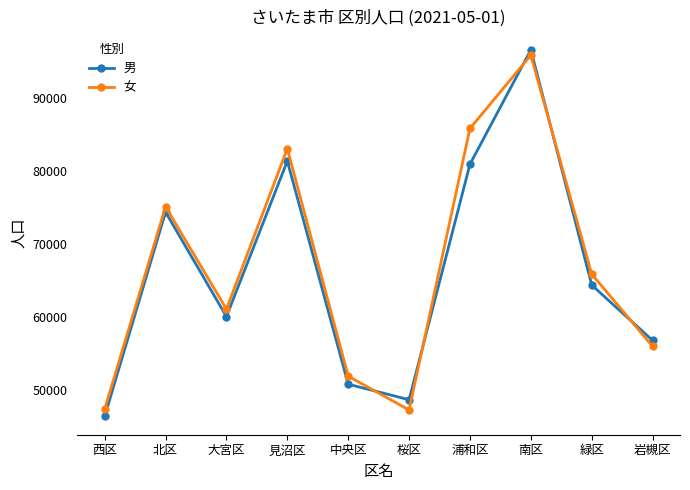

Which series has the widest spread of values?

男